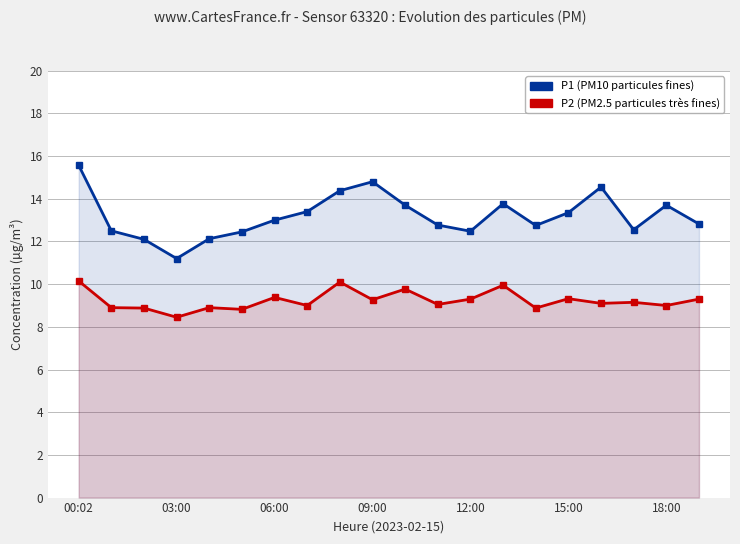

What is the sum of all P2 (PM2.5) values?

184.7